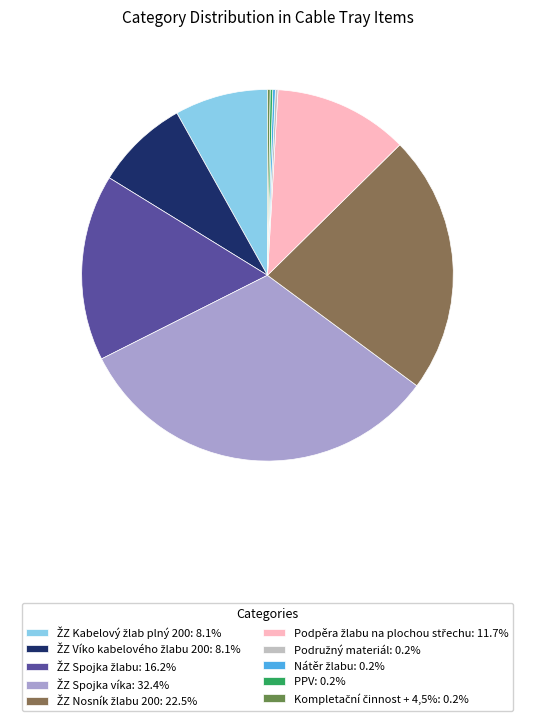

Is there any slice that represents more than half of the pie?

No